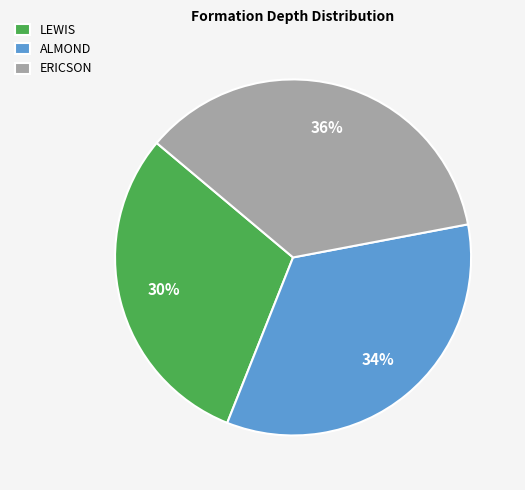

Does ALMOND account for over 50% of the chart?

No